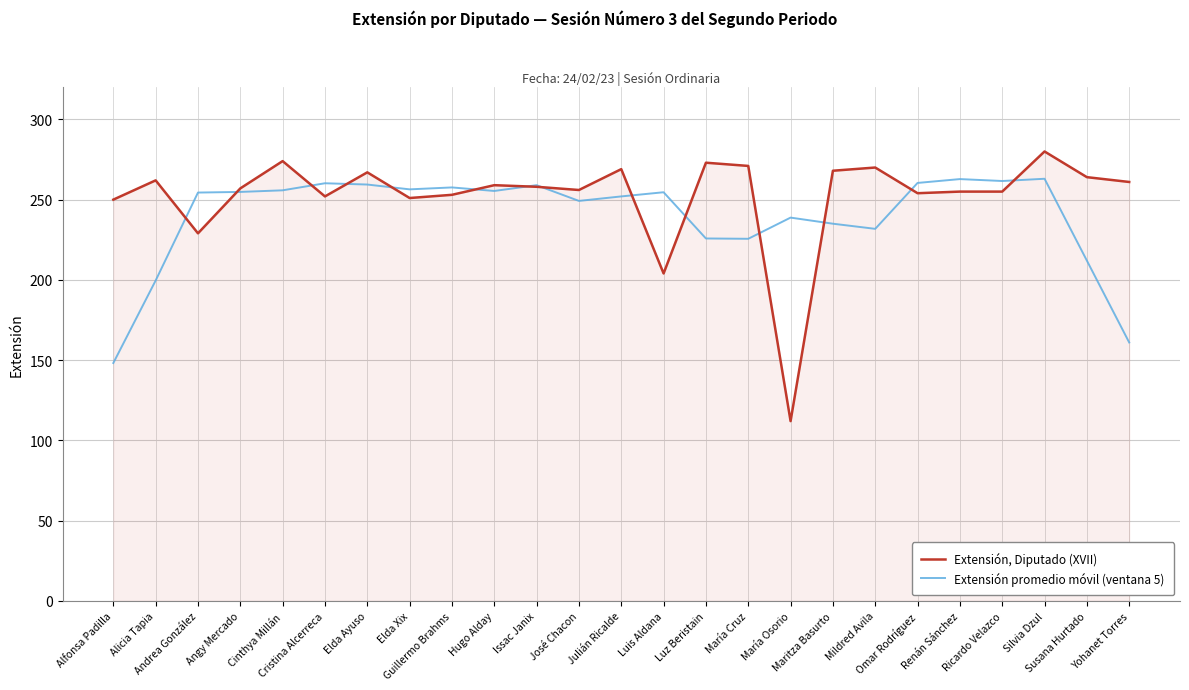

Which series has the widest spread of values?

Extensión, Diputado (XVII)